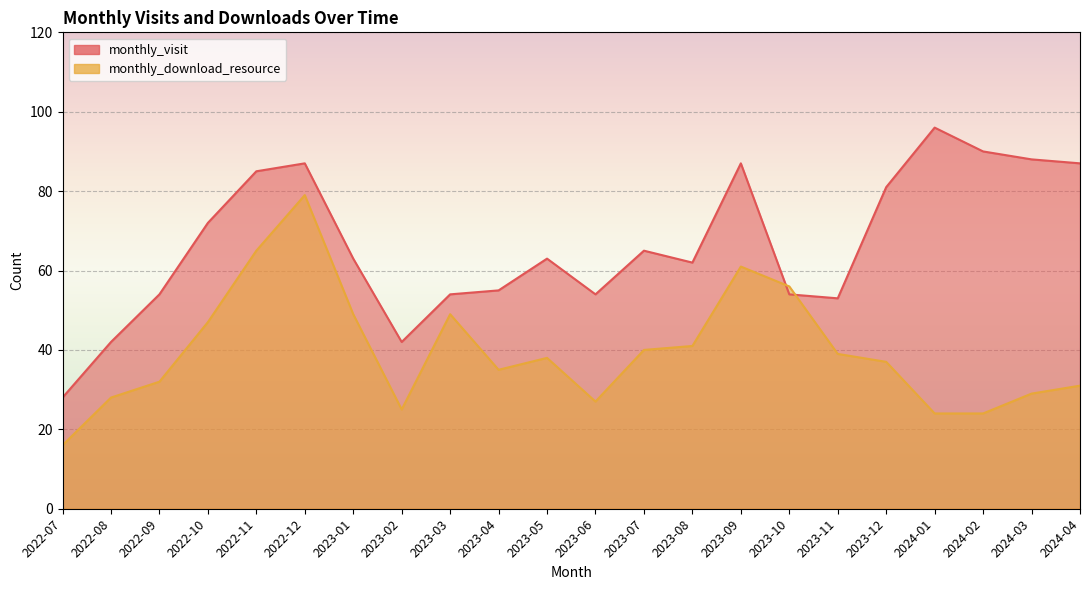

Is the value of monthly_download_resource at 2022-09 greater than the value of monthly_visit at 2023-02?

No